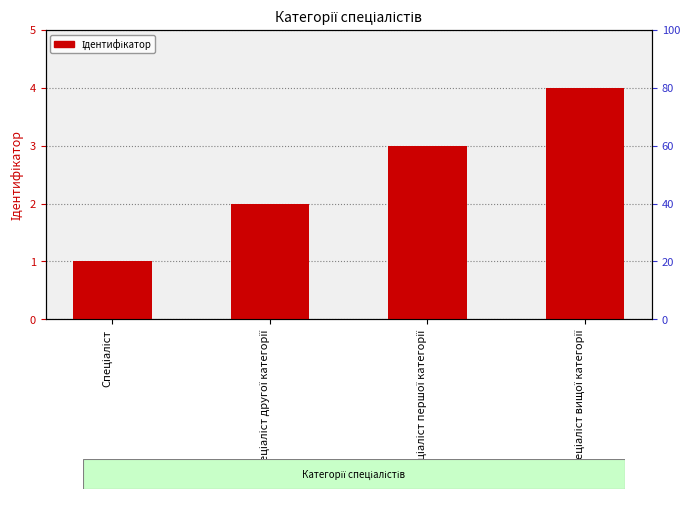

At which label is the value closest to 2?

Спеціаліст другої категорії